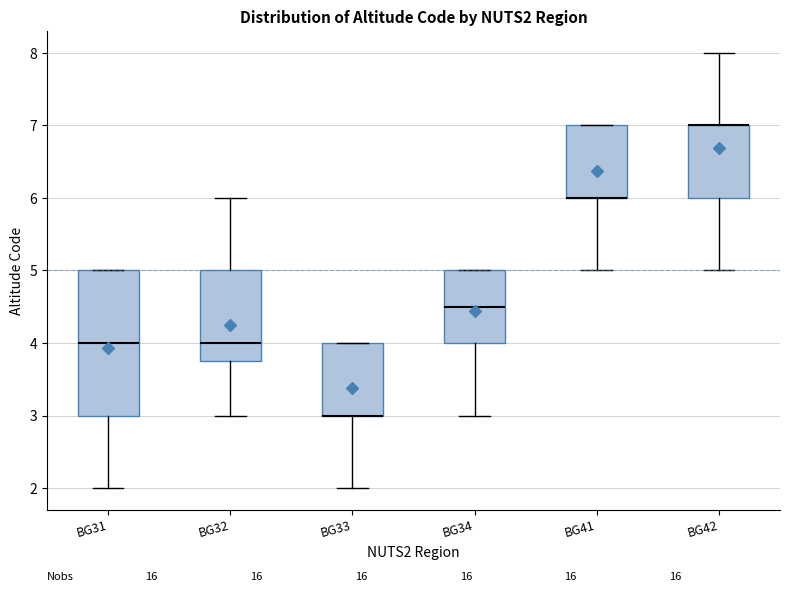

Where does the lower whisker of the box for BG31 end on the y-axis? The values are not printed on the chart, so give them approximately, as read against the axis.

2.0